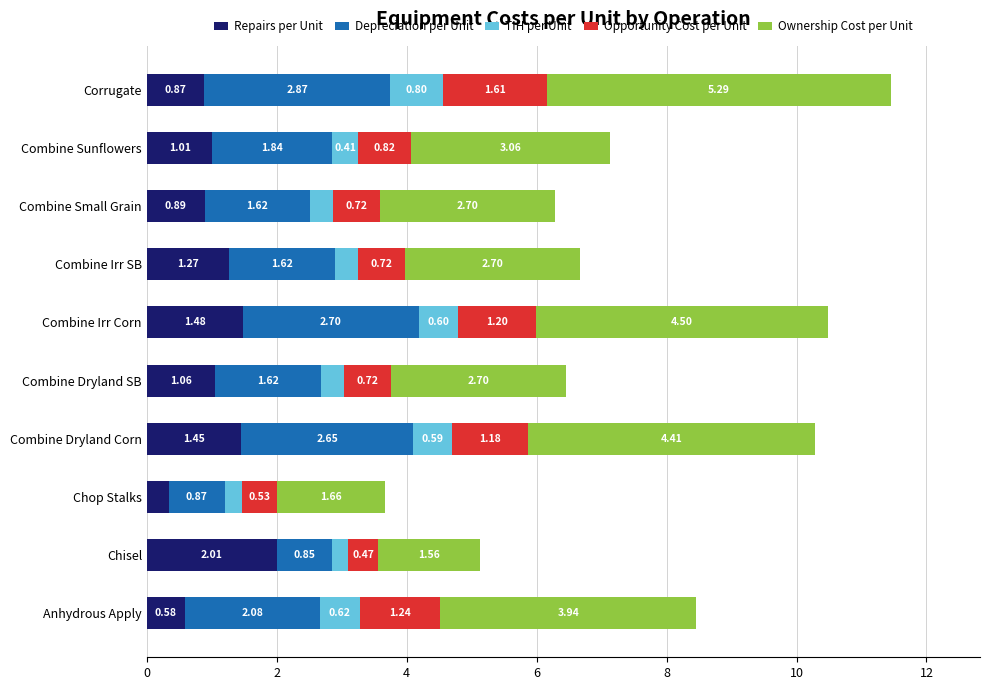

At which label does Repairs per Unit reach its minimum?

Chop Stalks